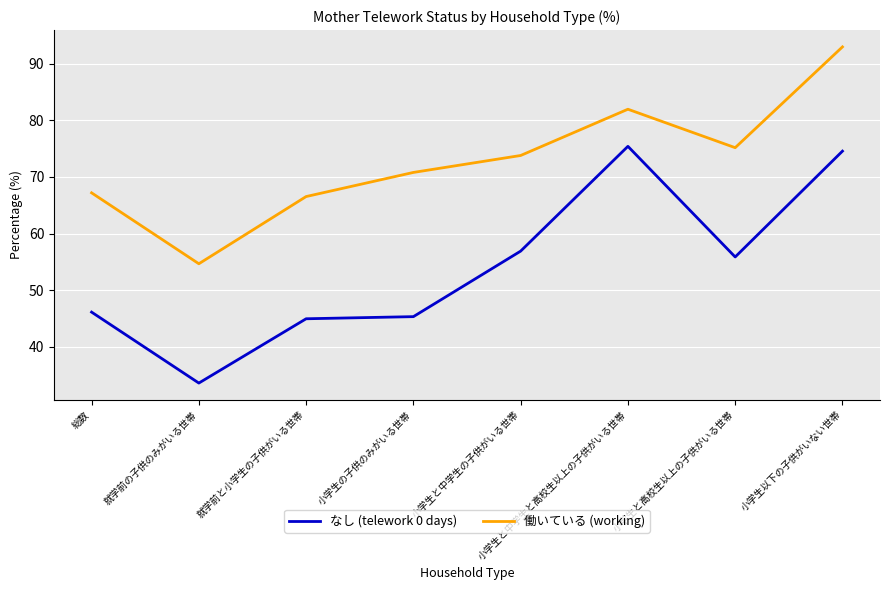

How many interior local valleys does the 働いている (working) series have?

2